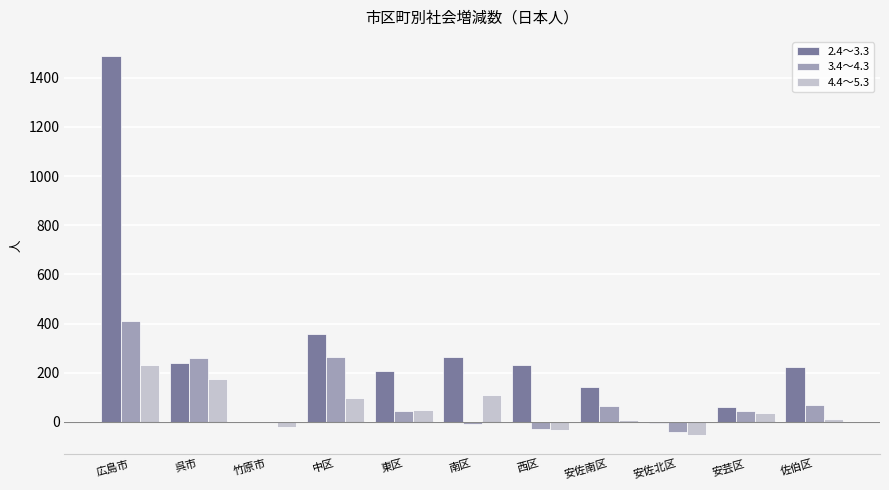

How many groups of bars are there?

11